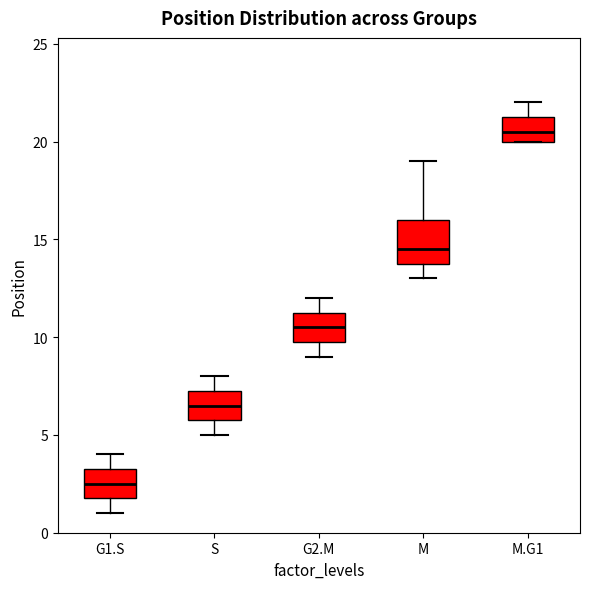

Where is the lower edge of the box for M.G1 on the y-axis? The values are not printed on the chart, so give them approximately, as read against the axis.

20.0